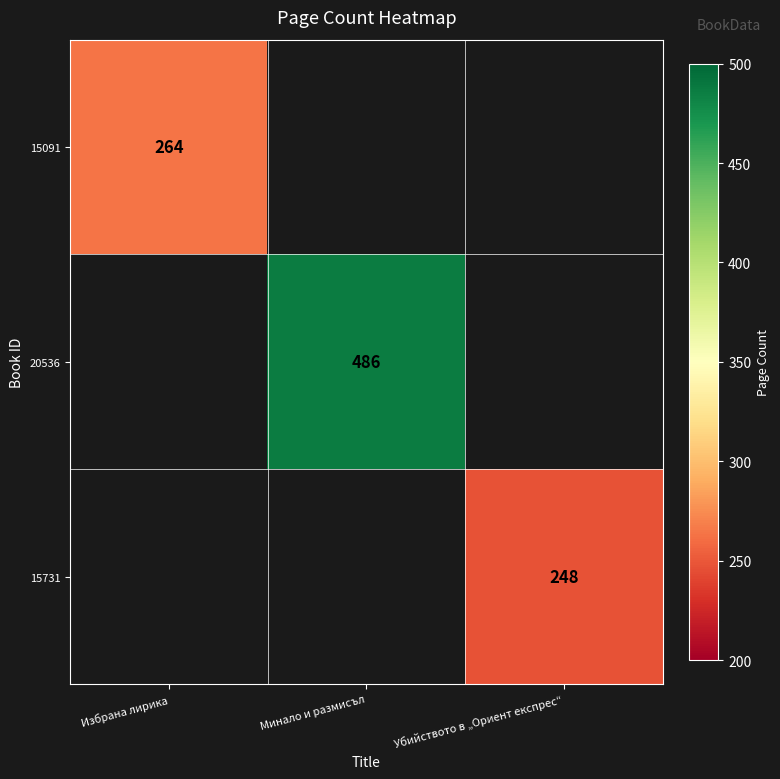

Is it true that 15731 equals 248 at Убийството в „Oриент експрес“?

True